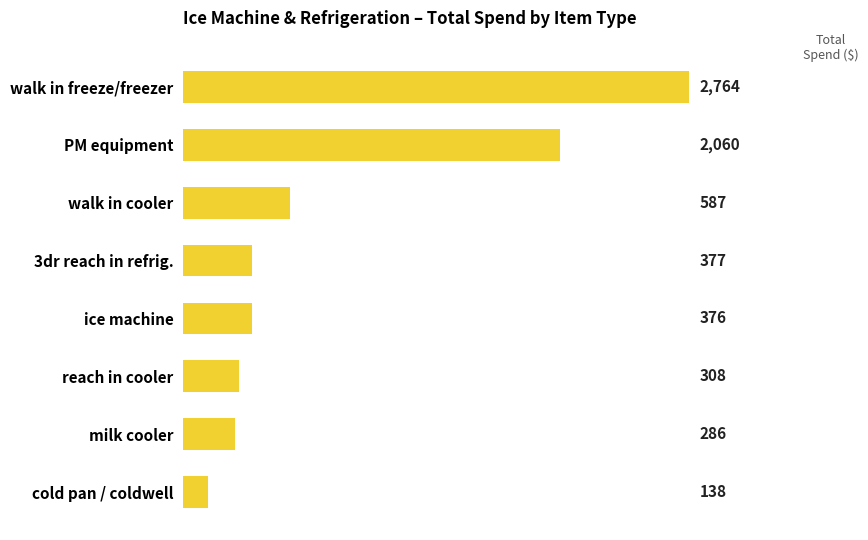

List the labels in order of value, smallest first.

cold pan / coldwell, milk cooler, reach in cooler, ice machine, 3dr reach in refrig., walk in cooler, PM equipment, walk in freeze/freezer